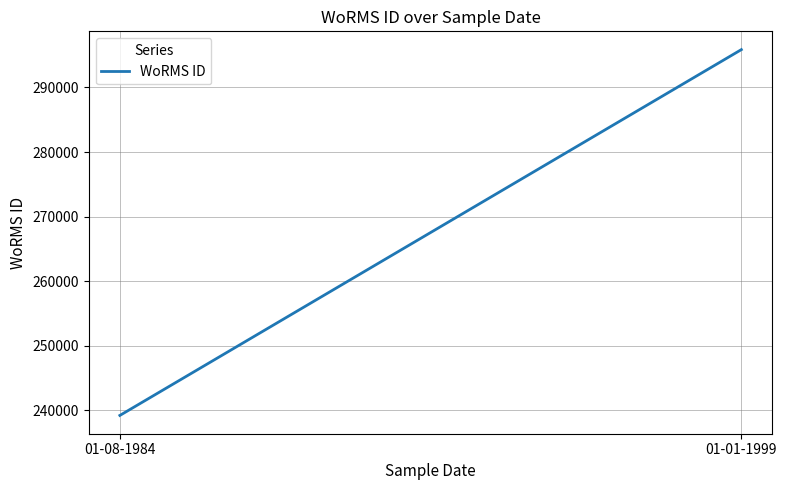

What is the label of the 1st point from the left?

01-08-1984